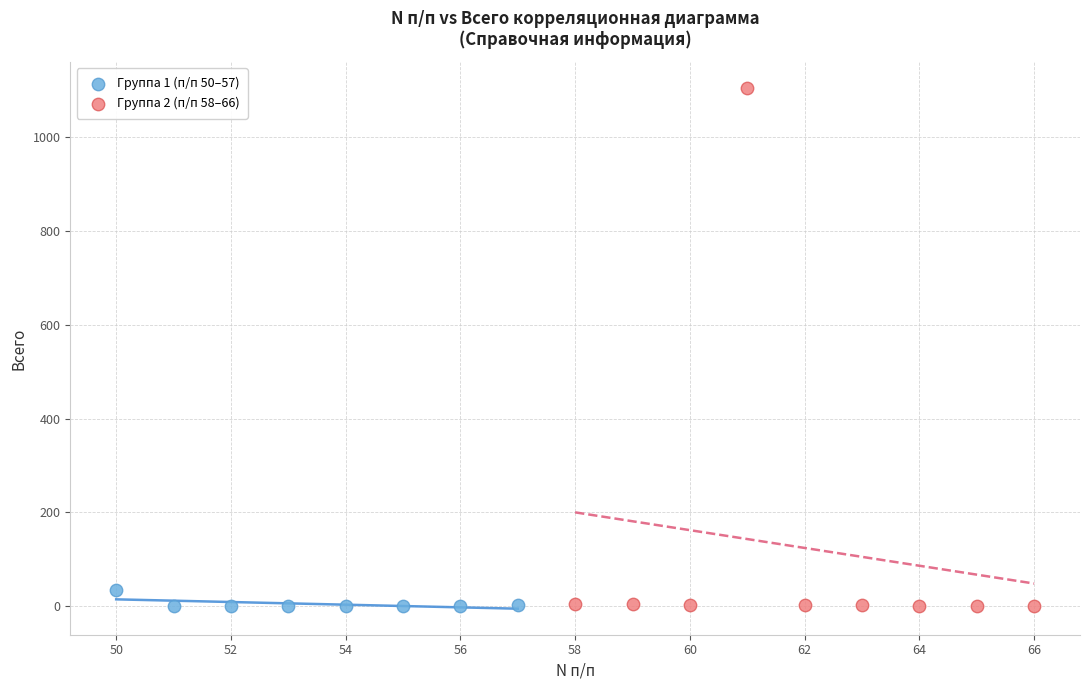

Which series reaches the maximum Y coordinate?

Группа 2 (п/п 58–66)